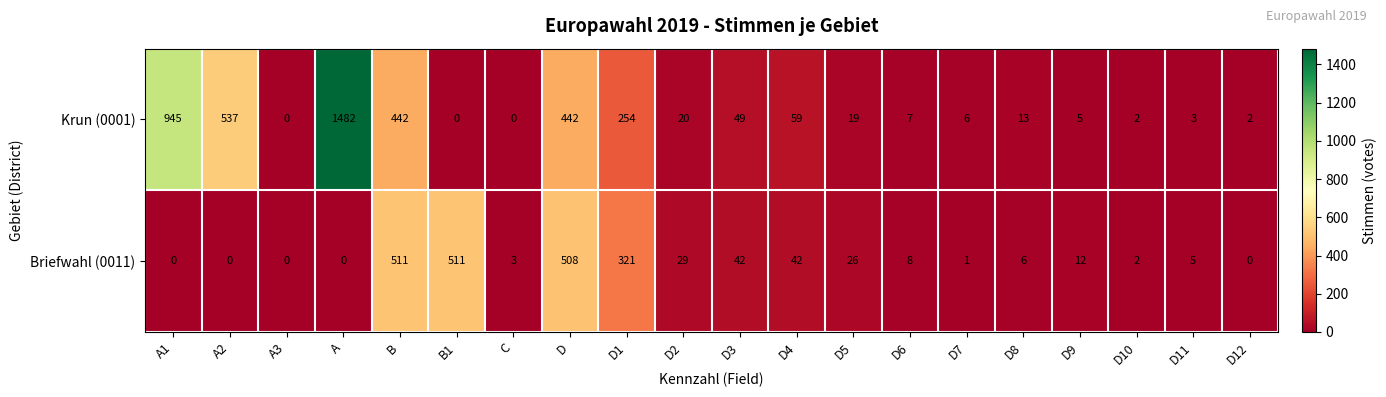

Between B1 and D5, which series saw the biggest shift?

Briefwahl (0011)